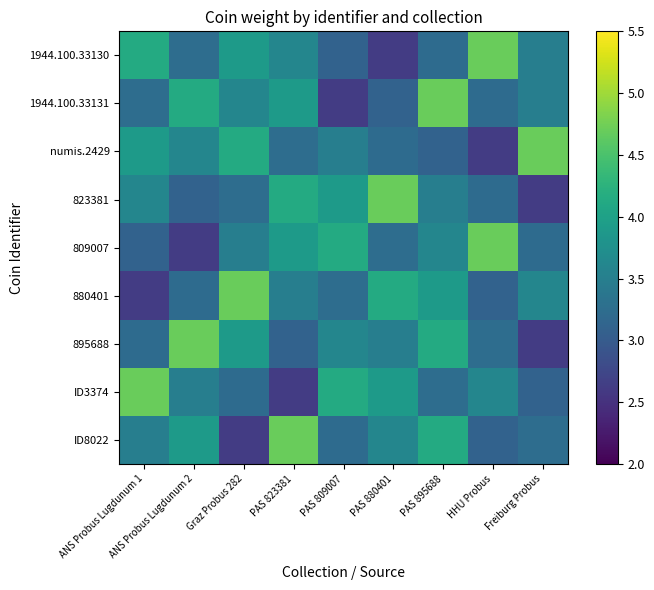

Reading right to left, list all the values displayed in this chart.

1944.100.33130: Freiburg Probus=3.5	HHU Probus=4.7	PAS 895688=3.2	PAS 880401=2.6	PAS 809007=3.1	PAS 823381=3.6	Graz Probus 282=3.9	ANS Probus Lugdunum 2=3.2	ANS Probus Lugdunum 1=4.1
1944.100.33131: Freiburg Probus=3.5	HHU Probus=3.2	PAS 895688=4.7	PAS 880401=3.1	PAS 809007=2.6	PAS 823381=3.9	Graz Probus 282=3.6	ANS Probus Lugdunum 2=4.1	ANS Probus Lugdunum 1=3.2
numis.2429: Freiburg Probus=4.7	HHU Probus=2.6	PAS 895688=3.1	PAS 880401=3.2	PAS 809007=3.5	PAS 823381=3.2	Graz Probus 282=4.1	ANS Probus Lugdunum 2=3.6	ANS Probus Lugdunum 1=3.9
823381: Freiburg Probus=2.6	HHU Probus=3.2	PAS 895688=3.5	PAS 880401=4.7	PAS 809007=3.9	PAS 823381=4.1	Graz Probus 282=3.2	ANS Probus Lugdunum 2=3.1	ANS Probus Lugdunum 1=3.6
809007: Freiburg Probus=3.2	HHU Probus=4.7	PAS 895688=3.6	PAS 880401=3.2	PAS 809007=4.1	PAS 823381=3.9	Graz Probus 282=3.5	ANS Probus Lugdunum 2=2.6	ANS Probus Lugdunum 1=3.1
880401: Freiburg Probus=3.6	HHU Probus=3.1	PAS 895688=3.9	PAS 880401=4.1	PAS 809007=3.2	PAS 823381=3.5	Graz Probus 282=4.7	ANS Probus Lugdunum 2=3.2	ANS Probus Lugdunum 1=2.6
895688: Freiburg Probus=2.6	HHU Probus=3.2	PAS 895688=4.1	PAS 880401=3.5	PAS 809007=3.6	PAS 823381=3.1	Graz Probus 282=3.9	ANS Probus Lugdunum 2=4.7	ANS Probus Lugdunum 1=3.2
ID3374: Freiburg Probus=3.1	HHU Probus=3.6	PAS 895688=3.2	PAS 880401=3.9	PAS 809007=4.1	PAS 823381=2.6	Graz Probus 282=3.2	ANS Probus Lugdunum 2=3.5	ANS Probus Lugdunum 1=4.7
ID8022: Freiburg Probus=3.2	HHU Probus=3.1	PAS 895688=4.1	PAS 880401=3.6	PAS 809007=3.2	PAS 823381=4.7	Graz Probus 282=2.6	ANS Probus Lugdunum 2=3.9	ANS Probus Lugdunum 1=3.5